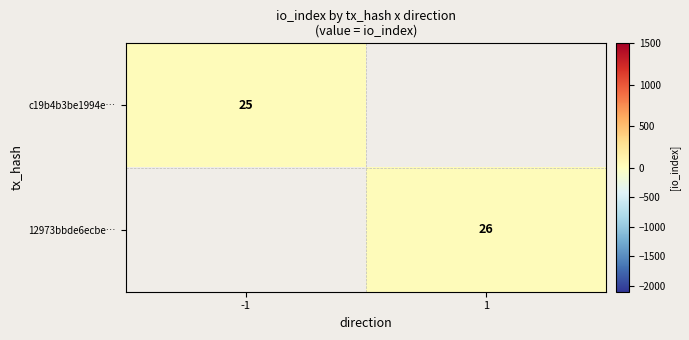

The value of c19b4b3be1994e… at -1 is 10. True or false?

False